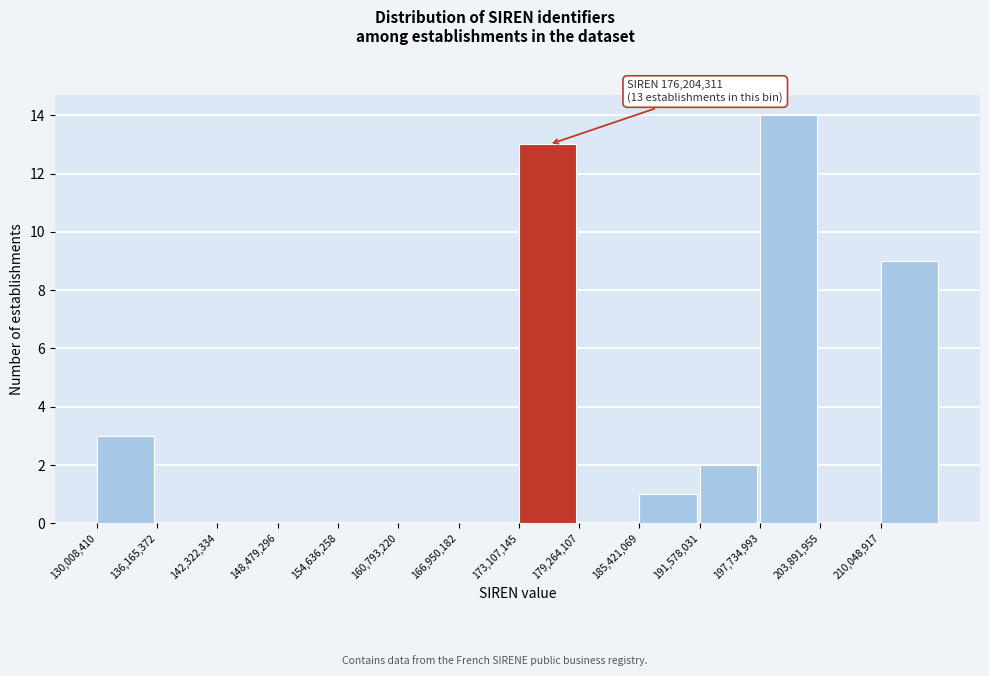

Which range on the x-axis has the tallest bar?

198000000 to 204000000